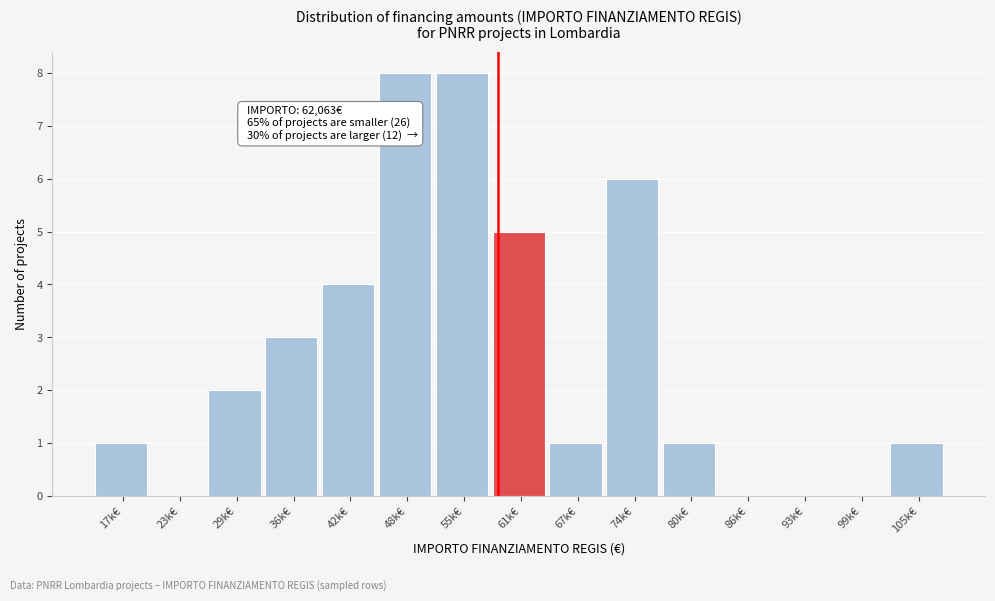

Reading left to right, extract all data points from this chart.

17k€=1	23k€=0	29k€=2	36k€=3	42k€=4	48k€=8	55k€=8	61k€=5	67k€=1	74k€=6	80k€=1	86k€=0	93k€=0	99k€=0	105k€=1